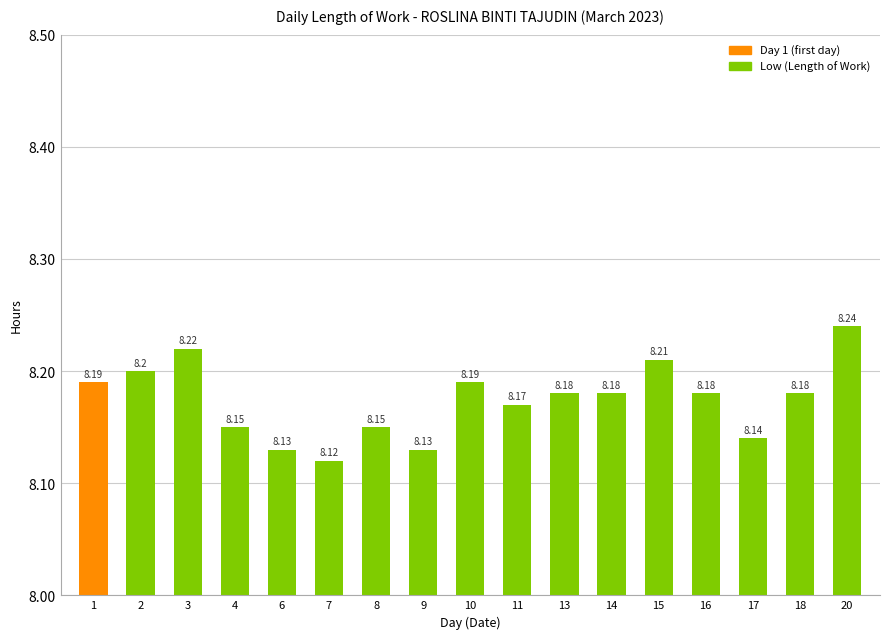

What is the average value?

8.2